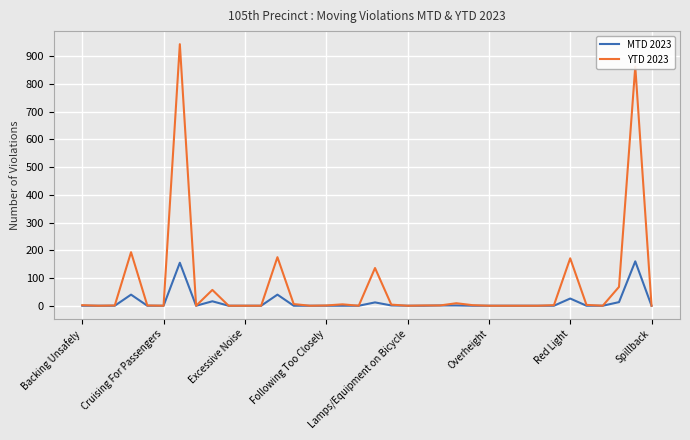

What is the highest value of the YTD 2023 series?

943